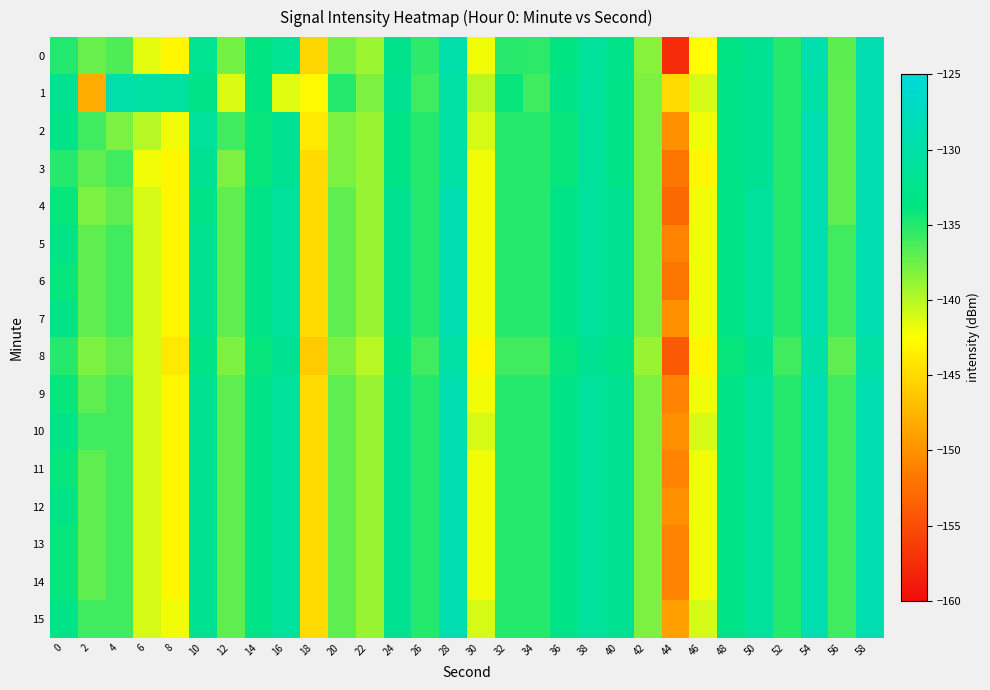

Reading left to right, transcribe all the data shown in this chart.

0: 0=-135.0	2=-137.3	4=-136.5	6=-141.6	8=-143.0	10=-132.1	12=-137.7	14=-133.7	16=-131.7	18=-145.3	20=-137.8	22=-139.1	24=-132.7	26=-135.3	28=-129.6	30=-142.0	32=-135.2	34=-135.3	36=-133.5	38=-131.0	40=-132.8	42=-138.4	44=-157.6	46=-142.6	48=-133.2	50=-131.8	52=-135.1	54=-129.3	56=-136.9	58=-129.1
1: 0=-131.9	2=-148.1	4=-129.5	6=-130.2	8=-130.6	10=-133.1	12=-141.2	14=-133.5	16=-141.4	18=-142.9	20=-135.0	22=-138.0	24=-132.0	26=-136.0	28=-130.0	30=-140.0	32=-134.0	34=-136.0	36=-133.0	38=-131.0	40=-133.0	42=-138.0	44=-145.0	46=-141.0	48=-133.0	50=-132.0	52=-135.0	54=-130.0	56=-137.0	58=-129.0
2: 0=-133.0	2=-136.0	4=-138.0	6=-140.0	8=-142.0	10=-131.0	12=-136.0	14=-134.0	16=-132.0	18=-144.0	20=-138.0	22=-139.0	24=-133.0	26=-135.0	28=-130.0	30=-141.0	32=-135.0	34=-135.0	36=-134.0	38=-131.0	40=-133.0	42=-138.0	44=-150.0	46=-142.0	48=-133.0	50=-132.0	52=-135.0	54=-129.0	56=-137.0	58=-129.0
3: 0=-135.0	2=-137.0	4=-136.0	6=-142.0	8=-143.0	10=-132.0	12=-138.0	14=-134.0	16=-132.0	18=-145.0	20=-138.0	22=-139.0	24=-133.0	26=-135.0	28=-130.0	30=-142.0	32=-135.0	34=-135.0	36=-134.0	38=-131.0	40=-133.0	42=-138.0	44=-152.0	46=-143.0	48=-133.0	50=-132.0	52=-135.0	54=-129.0	56=-137.0	58=-129.0
4: 0=-134.0	2=-138.0	4=-137.0	6=-141.0	8=-143.0	10=-133.0	12=-137.0	14=-133.0	16=-131.0	18=-145.0	20=-137.0	22=-139.0	24=-132.0	26=-135.0	28=-129.0	30=-142.0	32=-135.0	34=-135.0	36=-133.0	38=-131.0	40=-132.0	42=-138.0	44=-153.0	46=-142.0	48=-133.0	50=-131.0	52=-135.0	54=-129.0	56=-137.0	58=-129.0
5: 0=-133.0	2=-137.0	4=-136.0	6=-141.0	8=-143.0	10=-132.0	12=-137.0	14=-133.0	16=-131.0	18=-145.0	20=-137.0	22=-139.0	24=-132.0	26=-135.0	28=-129.0	30=-142.0	32=-135.0	34=-135.0	36=-133.0	38=-131.0	40=-132.0	42=-138.0	44=-151.0	46=-142.0	48=-133.0	50=-131.0	52=-135.0	54=-129.0	56=-136.0	58=-129.0
6: 0=-134.0	2=-137.0	4=-136.0	6=-141.0	8=-143.0	10=-132.0	12=-137.0	14=-133.0	16=-131.0	18=-145.0	20=-137.0	22=-139.0	24=-132.0	26=-135.0	28=-129.0	30=-142.0	32=-135.0	34=-135.0	36=-133.0	38=-131.0	40=-132.0	42=-138.0	44=-152.0	46=-142.0	48=-133.0	50=-131.0	52=-135.0	54=-129.0	56=-136.0	58=-129.0
7: 0=-133.0	2=-137.0	4=-136.0	6=-141.0	8=-143.0	10=-132.0	12=-137.0	14=-133.0	16=-131.0	18=-145.0	20=-137.0	22=-139.0	24=-132.0	26=-135.0	28=-129.0	30=-142.0	32=-135.0	34=-135.0	36=-133.0	38=-131.0	40=-132.0	42=-138.0	44=-150.0	46=-142.0	48=-133.0	50=-131.0	52=-135.0	54=-129.0	56=-136.0	58=-129.0
8: 0=-135.0	2=-138.0	4=-137.0	6=-141.0	8=-144.0	10=-133.0	12=-138.0	14=-134.0	16=-132.0	18=-146.0	20=-138.0	22=-140.0	24=-133.0	26=-136.0	28=-130.0	30=-143.0	32=-136.0	34=-136.0	36=-134.0	38=-132.0	40=-133.0	42=-139.0	44=-154.0	46=-143.0	48=-134.0	50=-132.0	52=-136.0	54=-130.0	56=-137.0	58=-130.0
9: 0=-134.0	2=-137.0	4=-136.0	6=-141.0	8=-143.0	10=-132.0	12=-137.0	14=-133.0	16=-131.0	18=-145.0	20=-137.0	22=-139.0	24=-132.0	26=-135.0	28=-129.0	30=-142.0	32=-135.0	34=-135.0	36=-133.0	38=-131.0	40=-132.0	42=-138.0	44=-151.0	46=-142.0	48=-133.0	50=-131.0	52=-135.0	54=-129.0	56=-136.0	58=-129.0
10: 0=-133.0	2=-136.0	4=-136.0	6=-141.0	8=-143.0	10=-132.0	12=-137.0	14=-133.0	16=-131.0	18=-145.0	20=-137.0	22=-139.0	24=-132.0	26=-135.0	28=-129.0	30=-141.0	32=-135.0	34=-135.0	36=-133.0	38=-131.0	40=-132.0	42=-138.0	44=-150.0	46=-141.0	48=-133.0	50=-131.0	52=-135.0	54=-129.0	56=-136.0	58=-129.0
11: 0=-134.0	2=-137.0	4=-136.0	6=-141.0	8=-143.0	10=-132.0	12=-137.0	14=-133.0	16=-131.0	18=-145.0	20=-137.0	22=-139.0	24=-132.0	26=-135.0	28=-129.0	30=-142.0	32=-135.0	34=-135.0	36=-133.0	38=-131.0	40=-132.0	42=-138.0	44=-151.0	46=-142.0	48=-133.0	50=-131.0	52=-135.0	54=-129.0	56=-136.0	58=-129.0
12: 0=-133.0	2=-137.0	4=-136.0	6=-141.0	8=-143.0	10=-132.0	12=-137.0	14=-133.0	16=-131.0	18=-145.0	20=-137.0	22=-139.0	24=-132.0	26=-135.0	28=-129.0	30=-142.0	32=-135.0	34=-135.0	36=-133.0	38=-131.0	40=-132.0	42=-138.0	44=-150.0	46=-142.0	48=-133.0	50=-131.0	52=-135.0	54=-129.0	56=-136.0	58=-129.0
13: 0=-134.0	2=-137.0	4=-136.0	6=-141.0	8=-143.0	10=-132.0	12=-137.0	14=-133.0	16=-131.0	18=-145.0	20=-137.0	22=-139.0	24=-132.0	26=-135.0	28=-129.0	30=-142.0	32=-135.0	34=-135.0	36=-133.0	38=-131.0	40=-132.0	42=-138.0	44=-151.0	46=-142.0	48=-133.0	50=-131.0	52=-135.0	54=-129.0	56=-136.0	58=-129.0
14: 0=-134.0	2=-137.0	4=-136.0	6=-141.0	8=-143.0	10=-132.0	12=-137.0	14=-133.0	16=-131.0	18=-145.0	20=-137.0	22=-139.0	24=-132.0	26=-135.0	28=-129.0	30=-142.0	32=-135.0	34=-135.0	36=-133.0	38=-131.0	40=-132.0	42=-138.0	44=-151.0	46=-142.0	48=-133.0	50=-131.0	52=-135.0	54=-129.0	56=-136.0	58=-129.0
15: 0=-133.0	2=-136.0	4=-136.0	6=-141.0	8=-142.0	10=-132.0	12=-137.0	14=-133.0	16=-131.0	18=-145.0	20=-137.0	22=-139.0	24=-132.0	26=-135.0	28=-129.0	30=-141.0	32=-135.0	34=-135.0	36=-133.0	38=-131.0	40=-132.0	42=-138.0	44=-149.0	46=-141.0	48=-133.0	50=-131.0	52=-135.0	54=-129.0	56=-136.0	58=-129.0